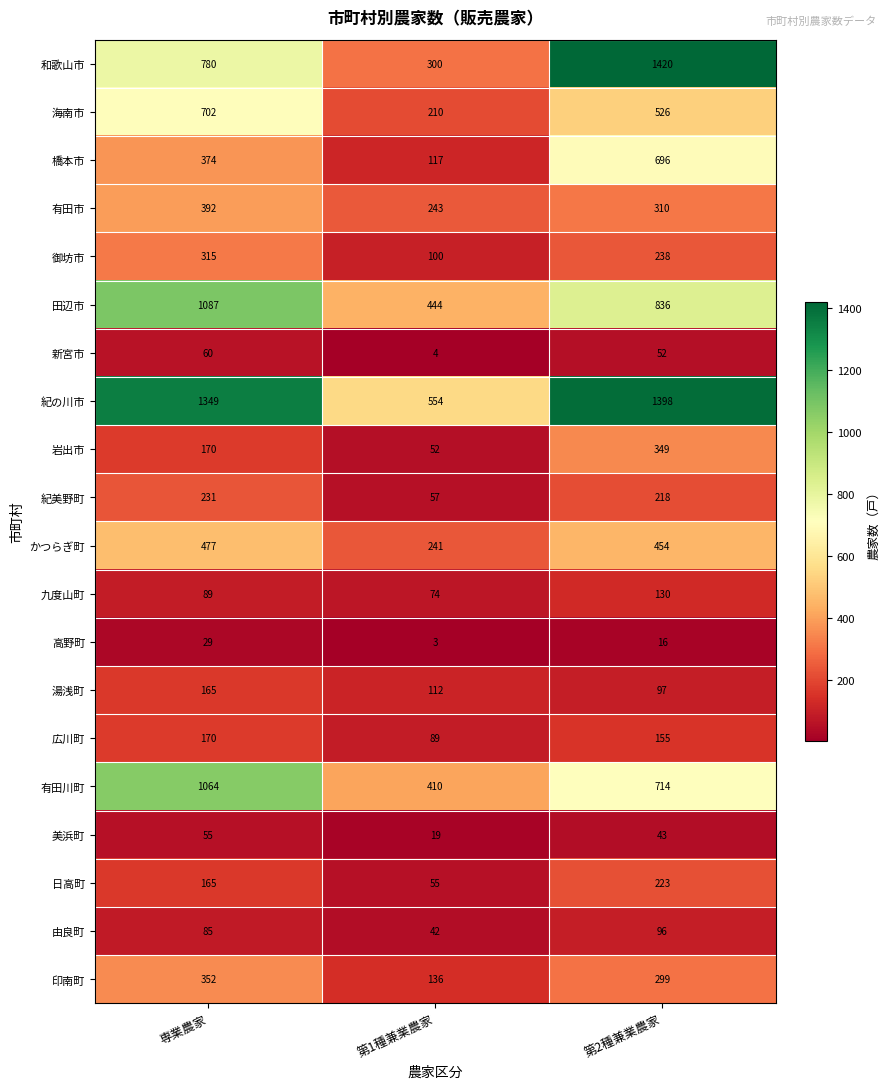

What is the average value of the 日高町 series?

148